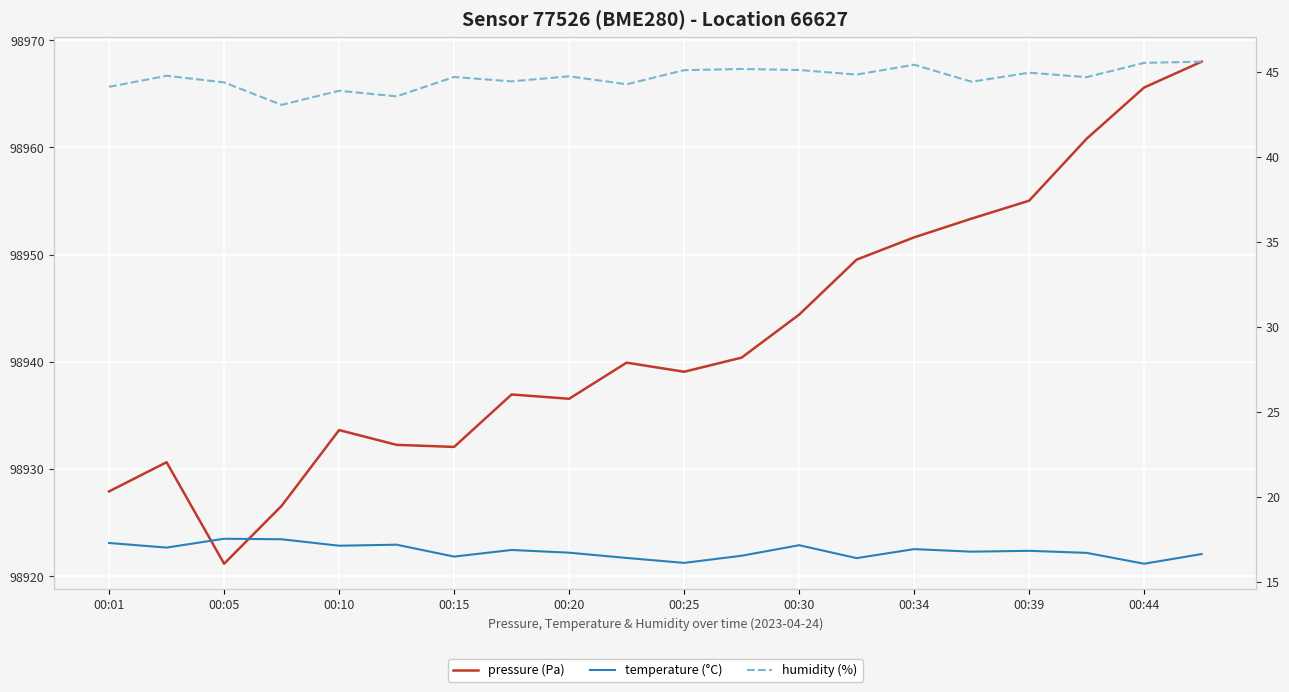

What are all the series names shown in the legend?

pressure (Pa), temperature (°C), humidity (%)